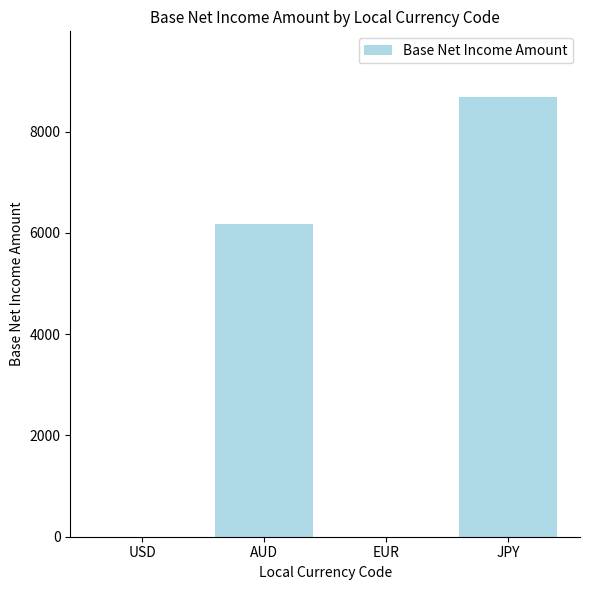

Reading left to right, what are all the values shown in this chart?

USD=0.0	AUD=6172.4	EUR=0.0	JPY=8677.0